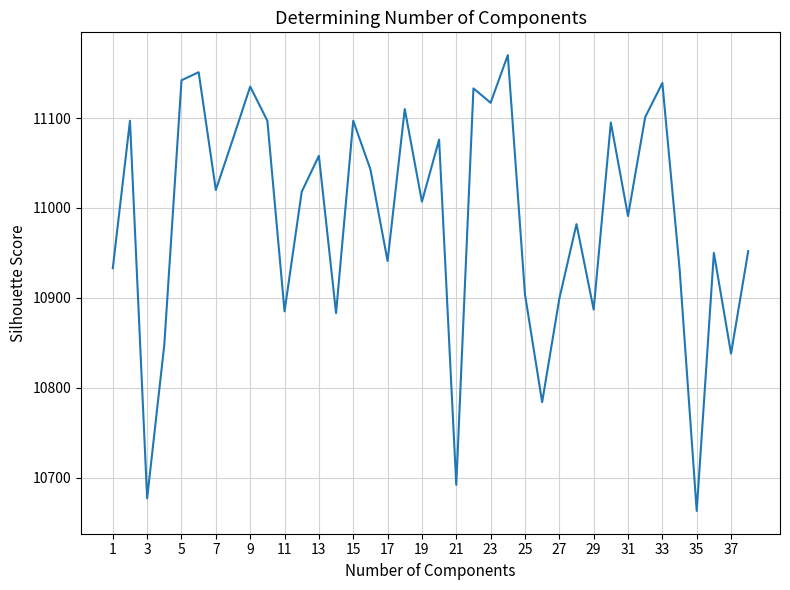

What is the difference between the maximum and minimum values?

507